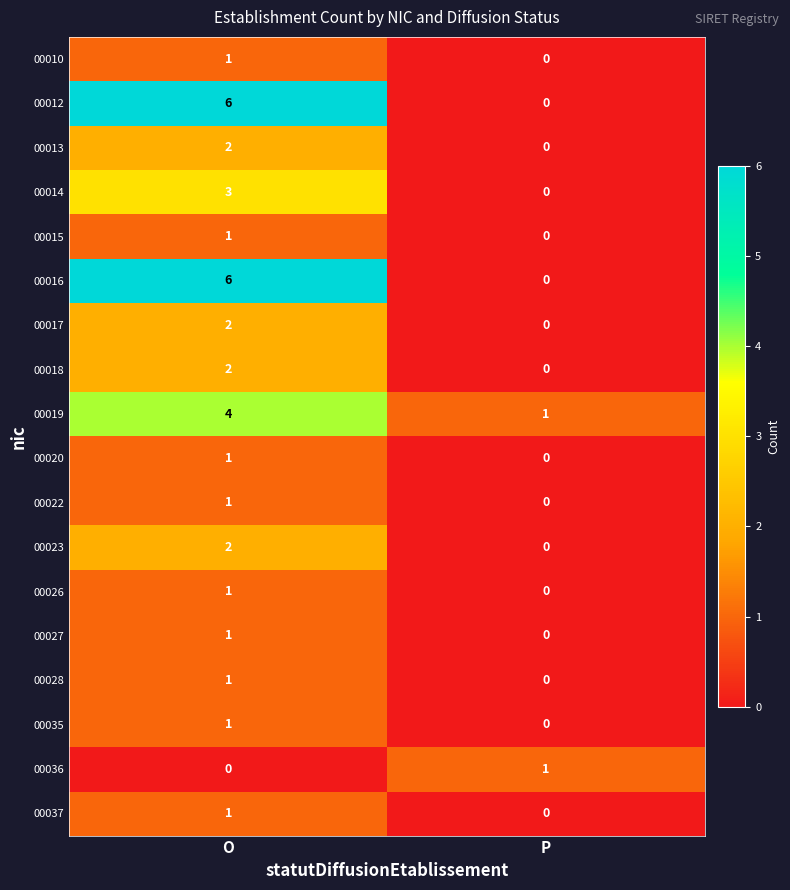

Count the number of data series in this chart.

18